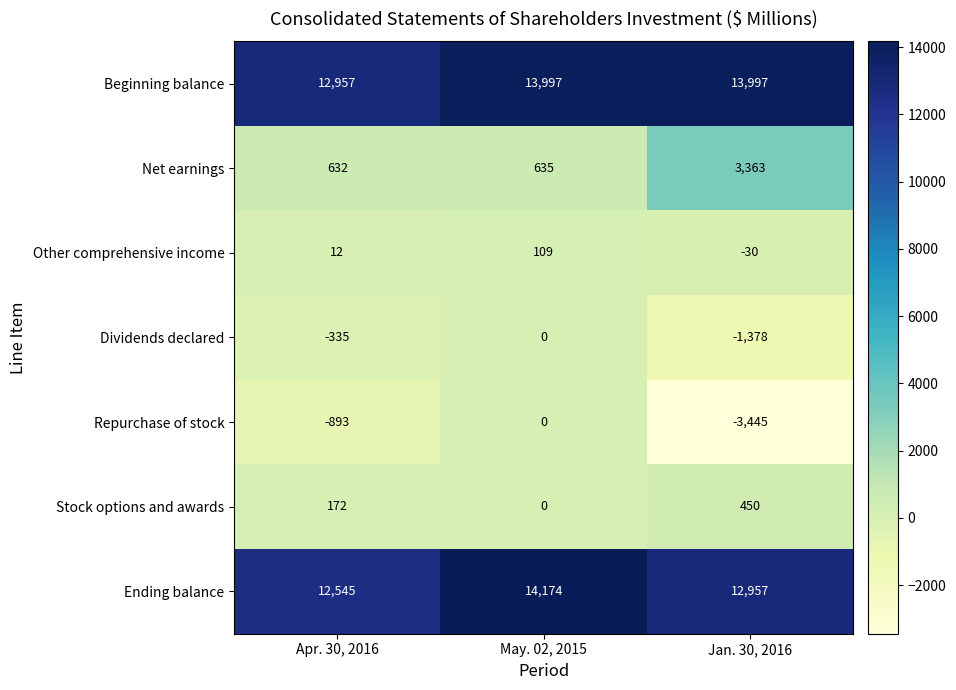

Reading right to left, transcribe all the data shown in this chart.

Beginning balance: Jan. 30, 2016=13997	May. 02, 2015=13997	Apr. 30, 2016=12957
Net earnings: Jan. 30, 2016=3363	May. 02, 2015=635	Apr. 30, 2016=632
Other comprehensive income: Jan. 30, 2016=-30	May. 02, 2015=109	Apr. 30, 2016=12
Dividends declared: Jan. 30, 2016=-1378	May. 02, 2015=0	Apr. 30, 2016=-335
Repurchase of stock: Jan. 30, 2016=-3445	May. 02, 2015=0	Apr. 30, 2016=-893
Stock options and awards: Jan. 30, 2016=450	May. 02, 2015=0	Apr. 30, 2016=172
Ending balance: Jan. 30, 2016=12957	May. 02, 2015=14174	Apr. 30, 2016=12545